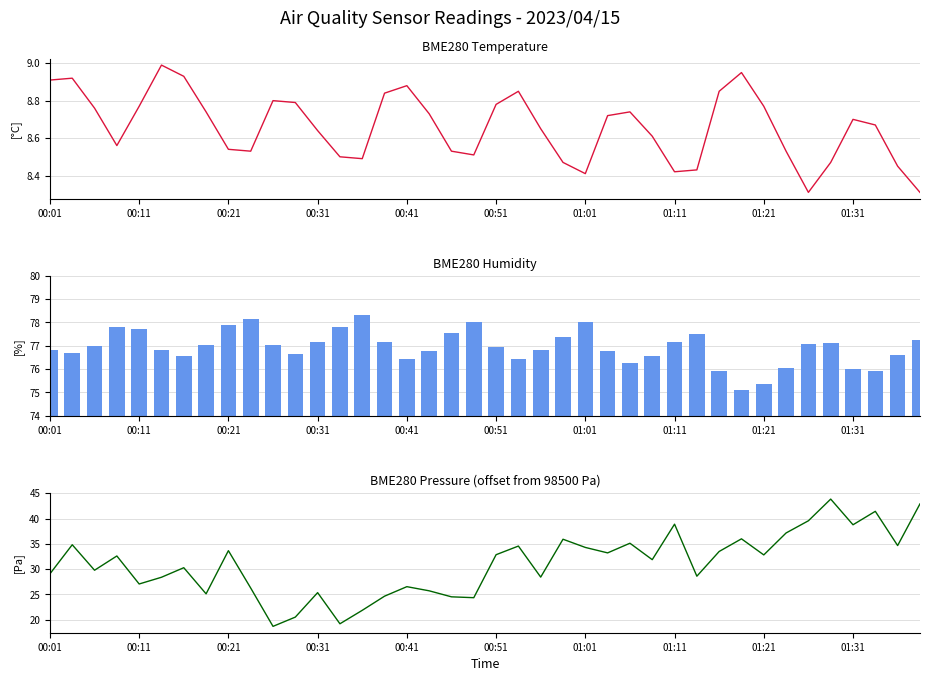

Rank the categories by BME280 Humidity value from lowest to highest.

31, 32, 30, 37, 36, 33, 26, 16, 21, 01:01, 27, 38, 11, 00:11, 17, 25, 00:01, 00:51, 22, 20, 00:21, 01:11, 10, 34, 35, 15, 12, 28, 39, 23, 29, 18, 00:41, 00:31, 13, 01:21, 19, 24, 01:31, 14